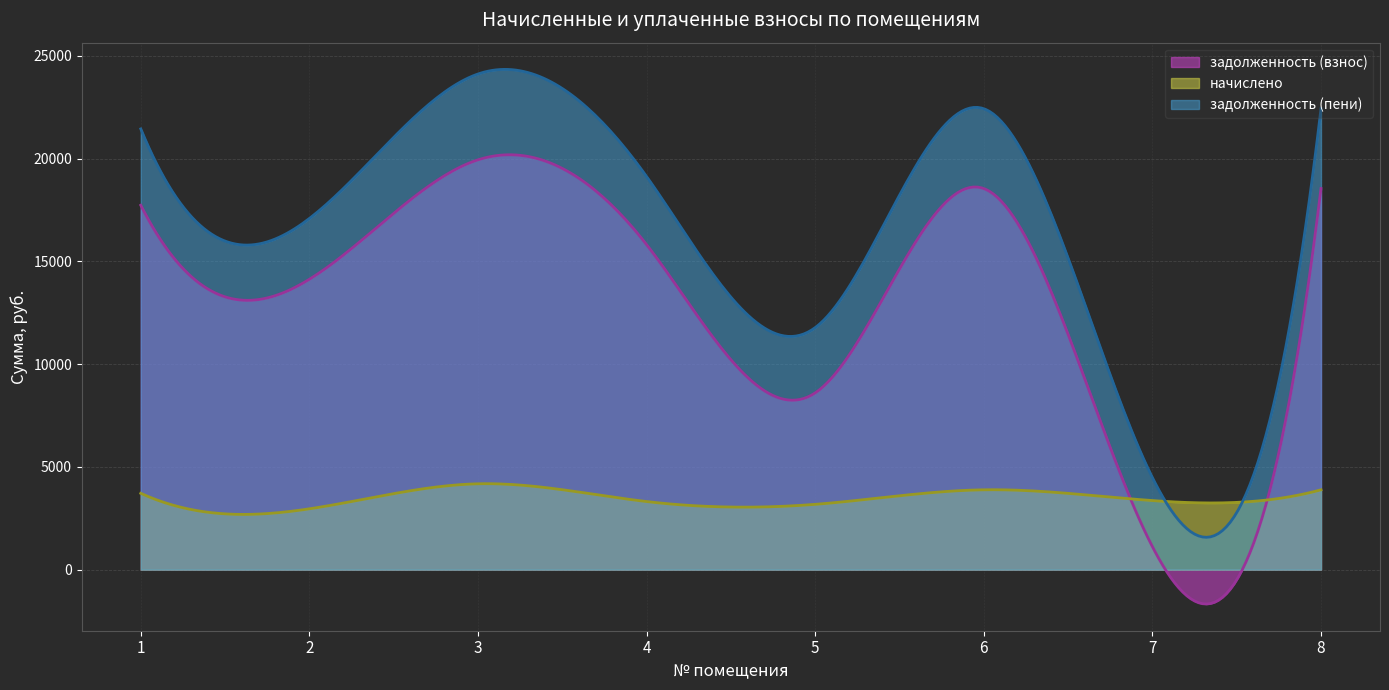

At which category is the sum across all series the highest?

3